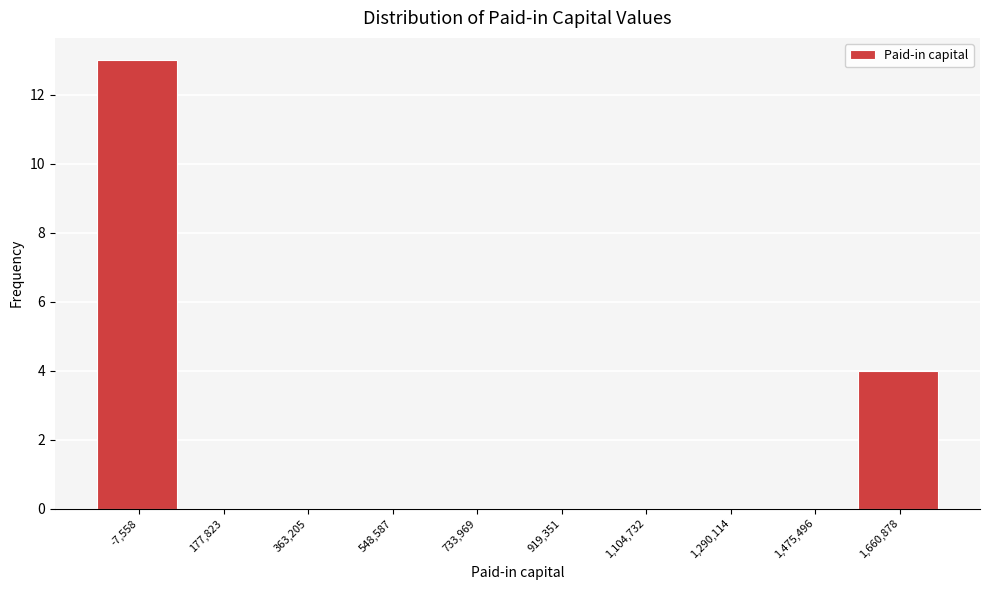

Reading left to right, what are all the values shown in this chart?

-7,558=13	177,823=0	363,205=0	548,587=0	733,969=0	919,351=0	1,104,732=0	1,290,114=0	1,475,496=0	1,660,878=4